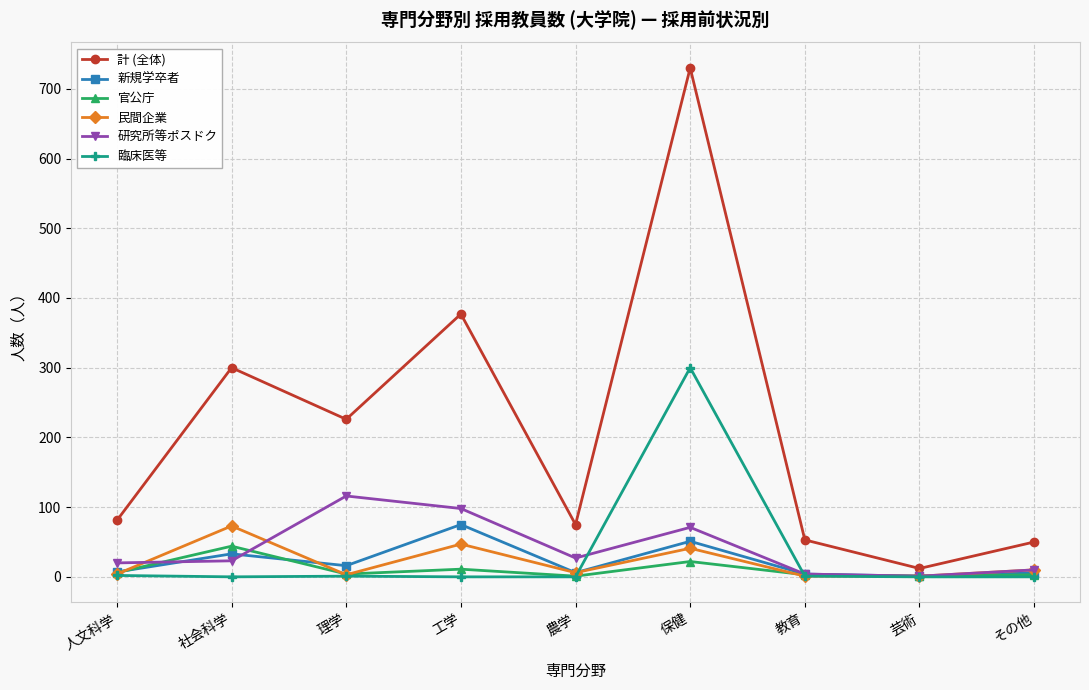

At which category does the chart reach its peak across all series?

保健